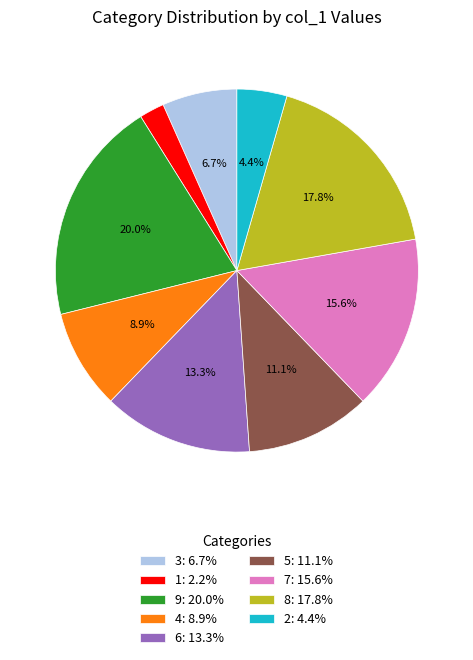

Between 6: 13.3% and 7: 15.6%, which is larger?

7: 15.6%